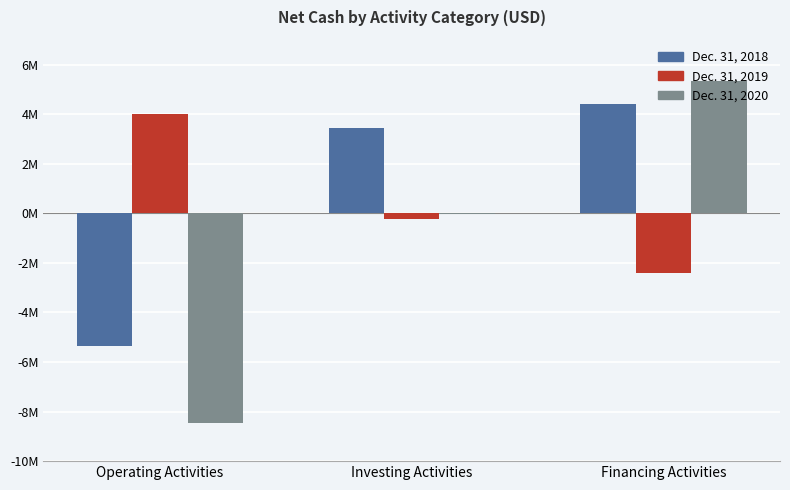

Are the bars grouped side by side (vs. stacked)?

Yes